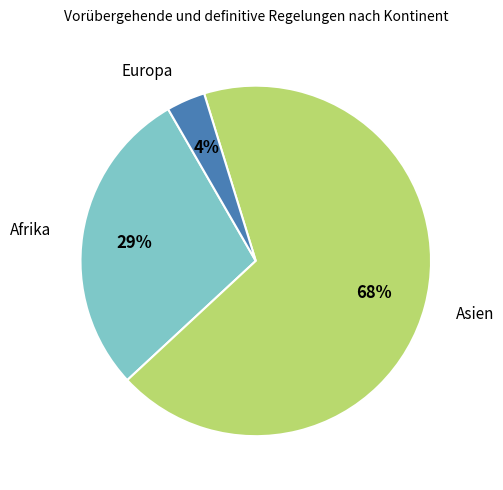

Combined, do Asien and Afrika account for over 50%?

Yes